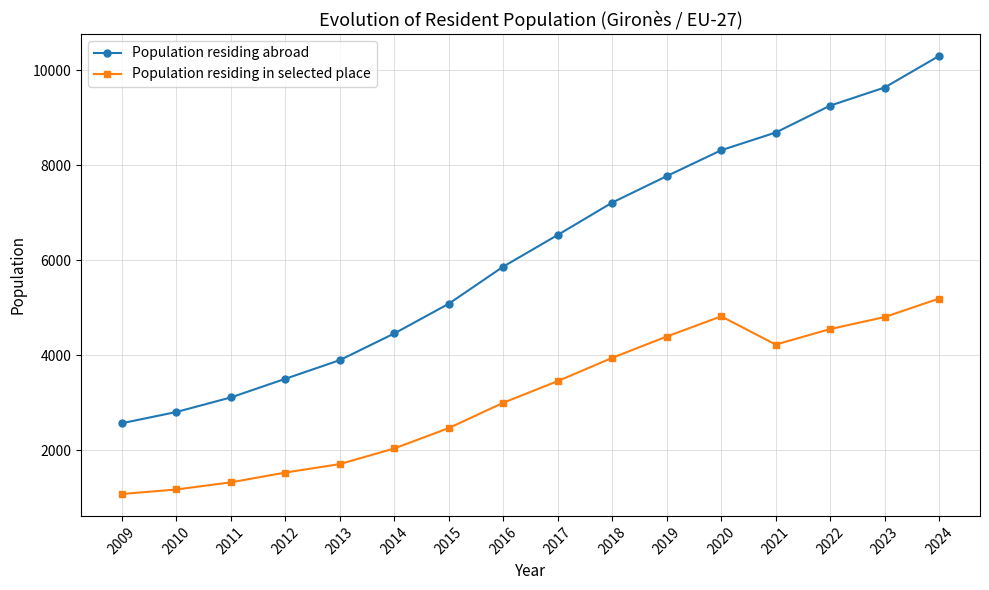

Rank the categories by Population residing abroad value from highest to lowest.

2024, 2023, 2022, 2021, 2020, 2019, 2018, 2017, 2016, 2015, 2014, 2013, 2012, 2011, 2010, 2009